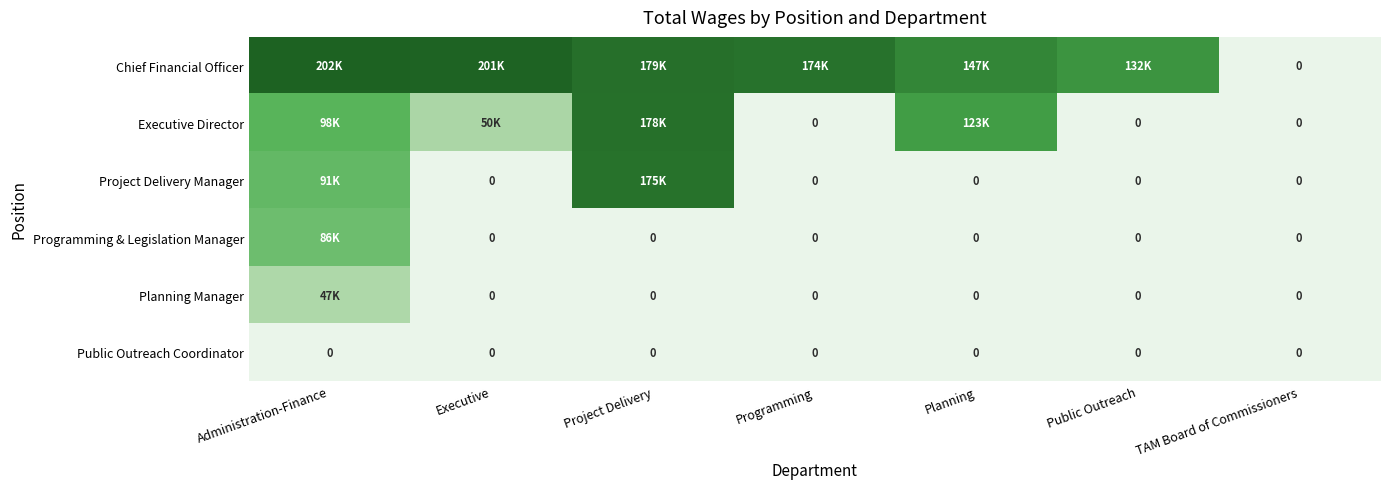

At which category is the sum across all series the highest?

Project Delivery